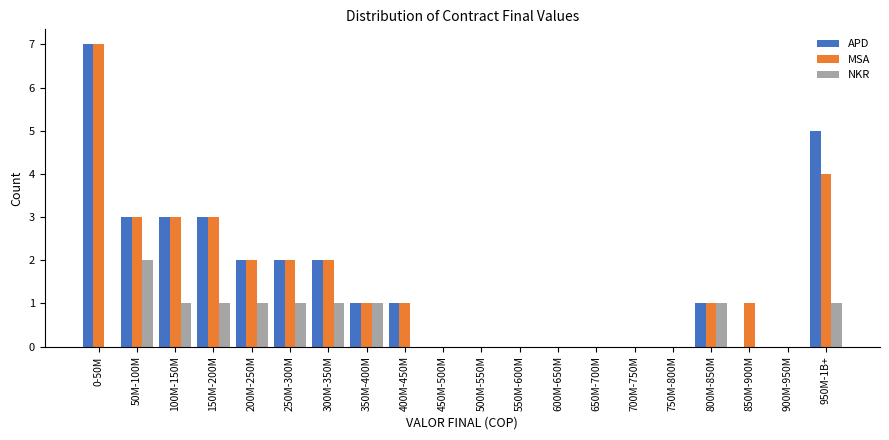

At which category is the sum across all series the highest?

0-50M